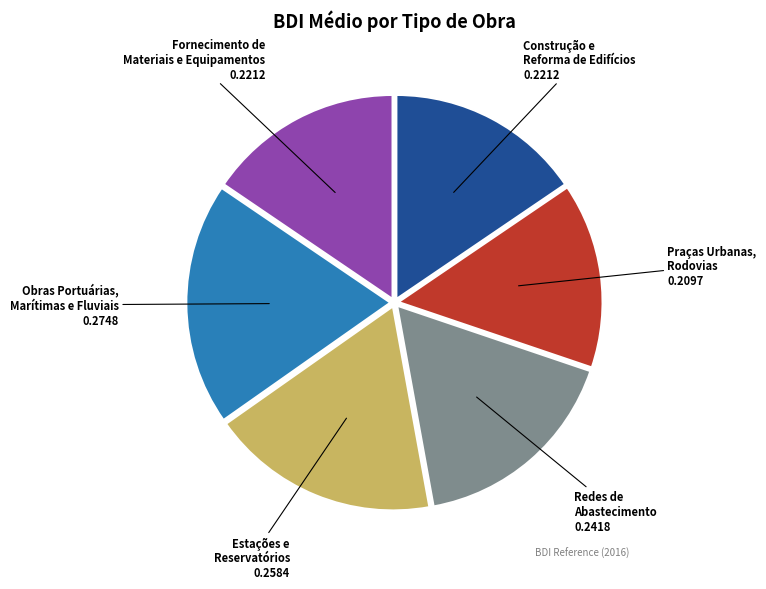

How many slices are in this pie chart?

6